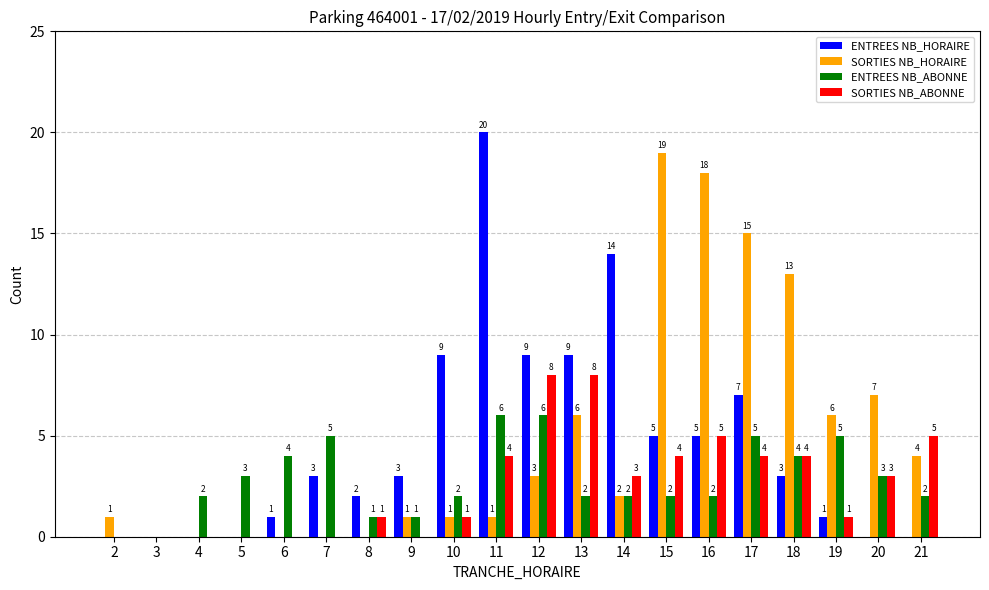

Reading right to left, what are all the values shown in this chart?

ENTREES NB_HORAIRE: 0	0	1	3	7	5	5	14	9	9	20	9	3	2	3	1	0	0	0	0
SORTIES NB_HORAIRE: 4	7	6	13	15	18	19	2	6	3	1	1	1	0	0	0	0	0	0	1
ENTREES NB_ABONNE: 2	3	5	4	5	2	2	2	2	6	6	2	1	1	5	4	3	2	0	0
SORTIES NB_ABONNE: 5	3	1	4	4	5	4	3	8	8	4	1	0	1	0	0	0	0	0	0